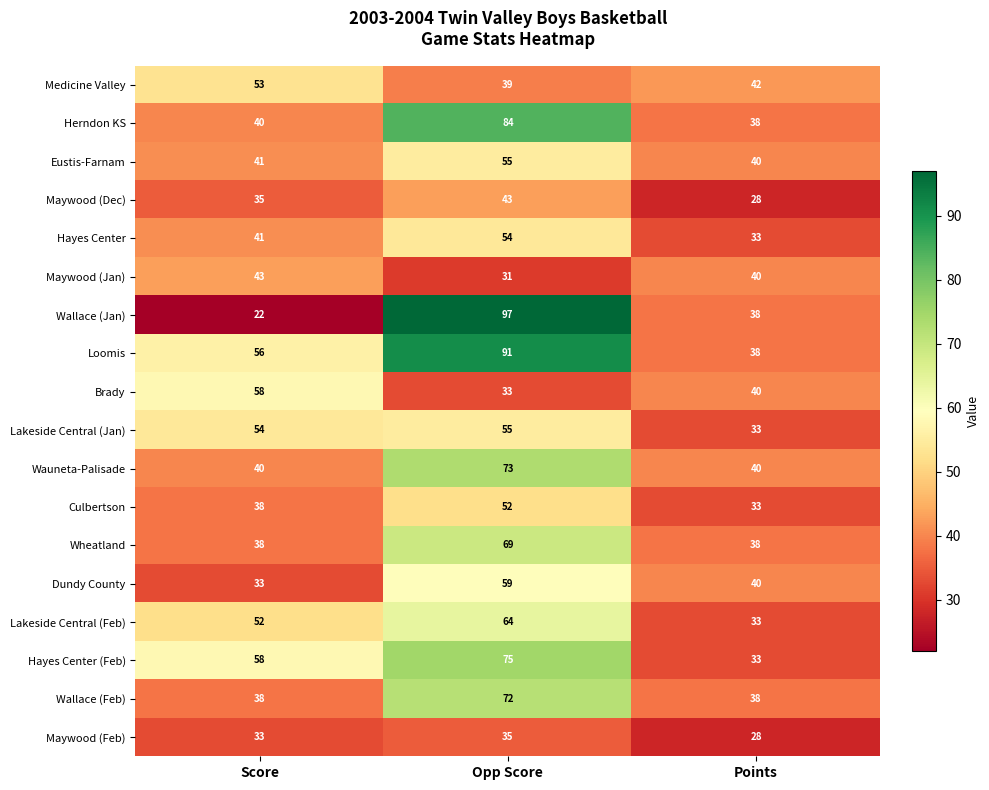

Count the Maywood (Dec) values in the range 28 to 43.

3